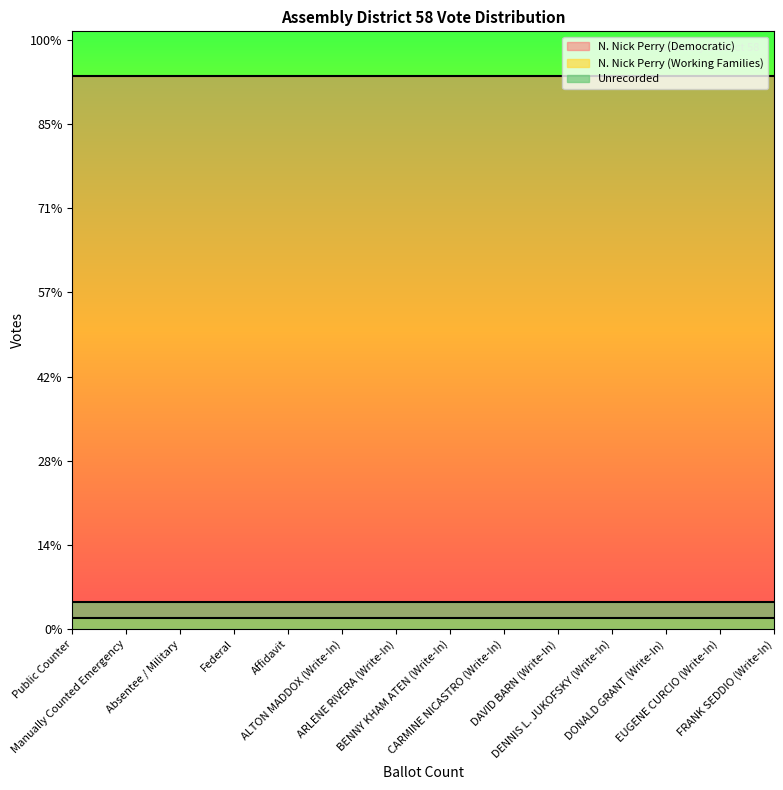

What is the total value across all series at DAVID BARN (Write-In)?

35115